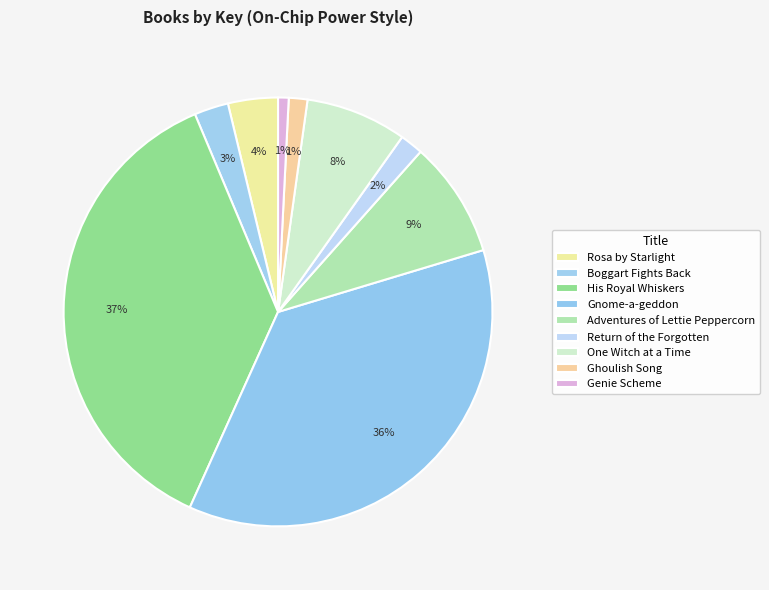

To the nearest percent, what is the combined percentage of Ghoulish Song and One Witch at a Time?

9%